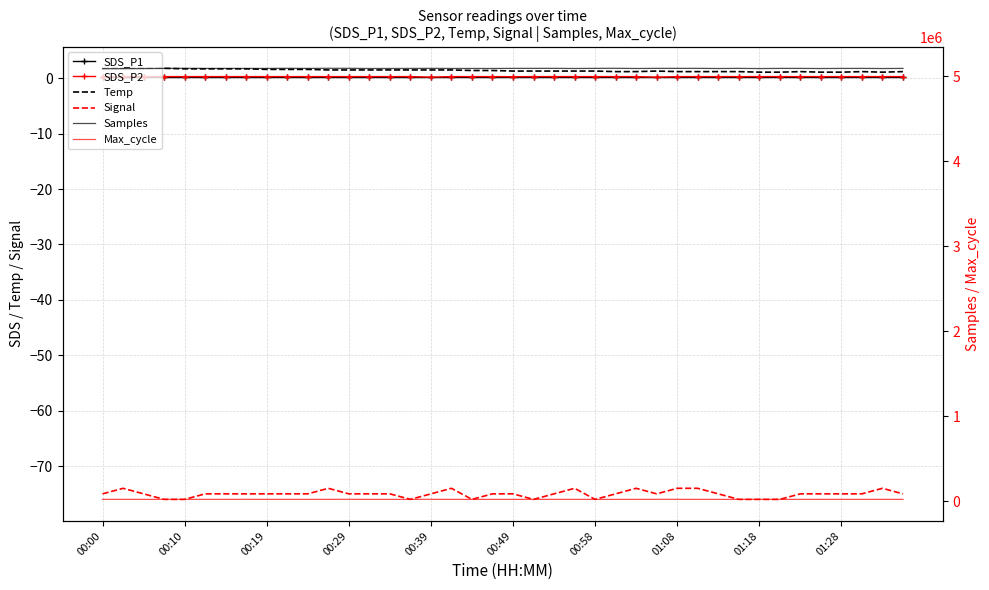

What is the minimum value for Signal?

-76.0